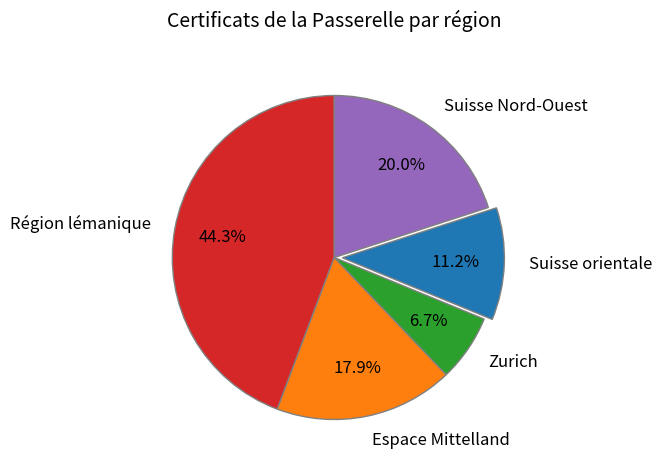

What is the ratio of the value at Zurich to the value at Suisse orientale?

0.6